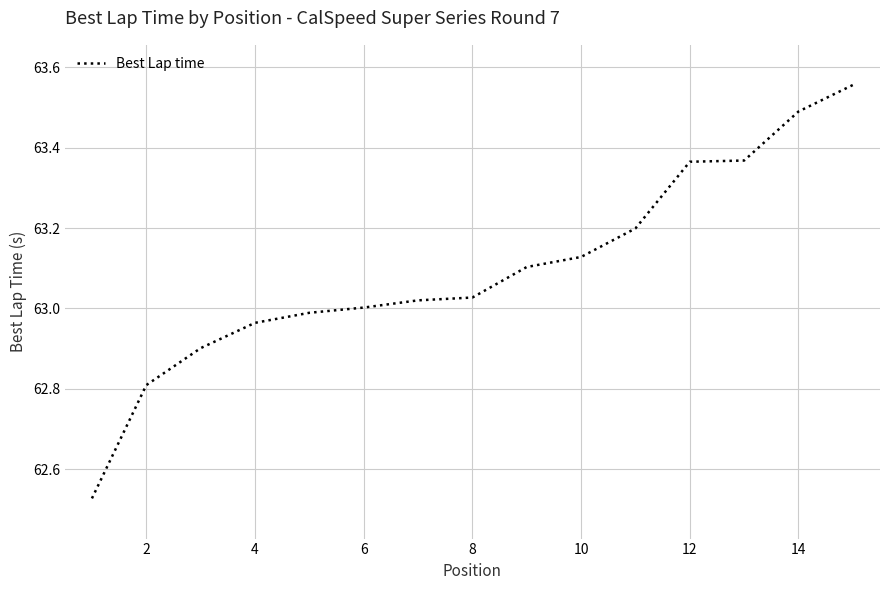

What is the value of the 4th point from the left?

63.0